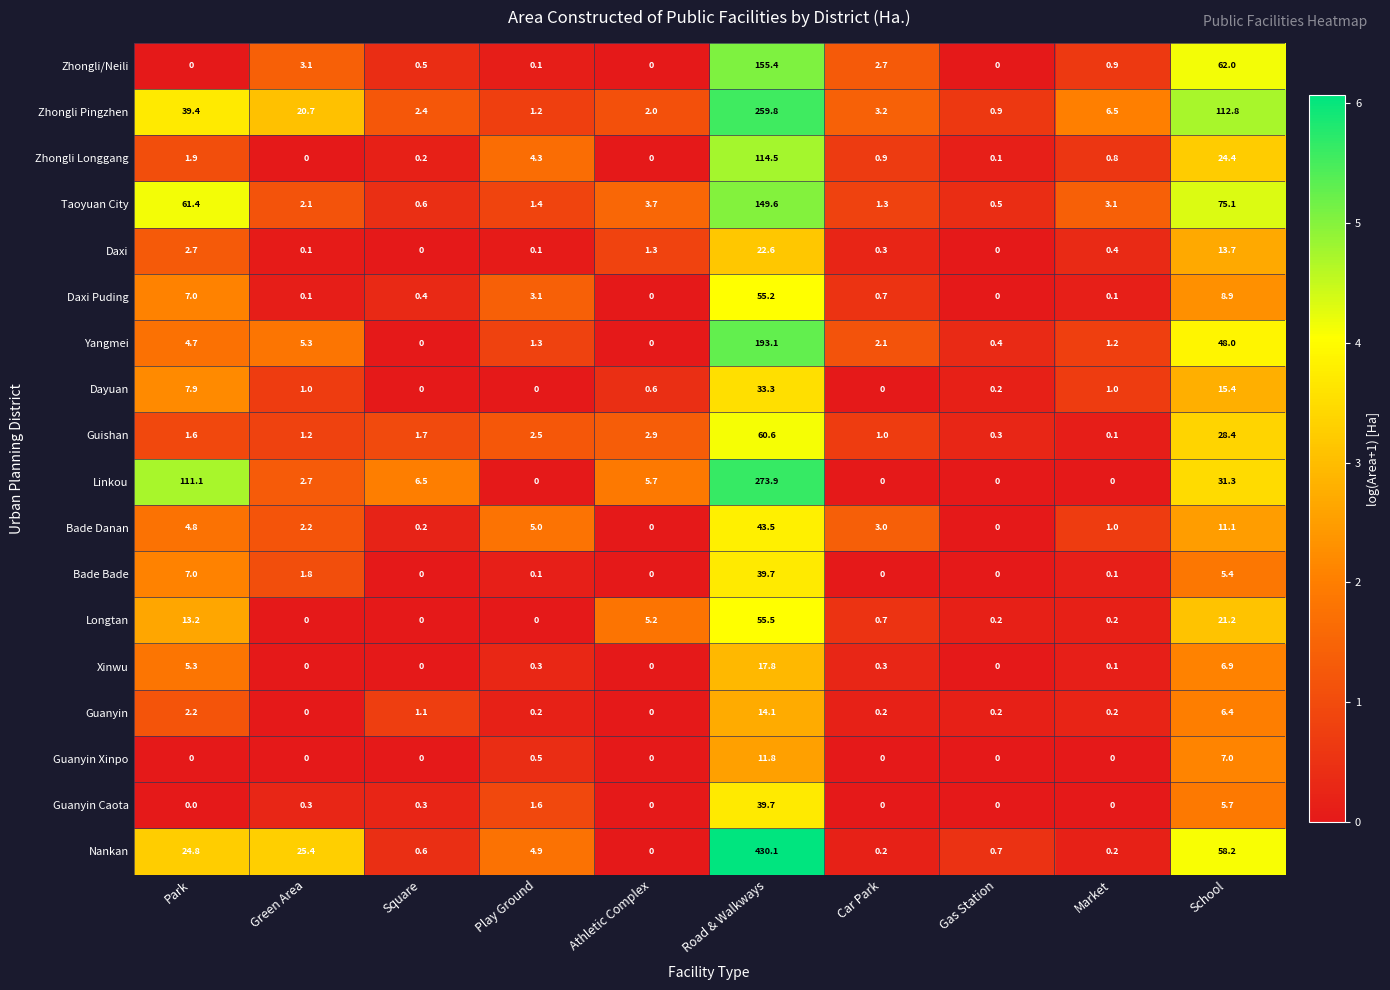

What is the maximum value shown in the chart?

430.1